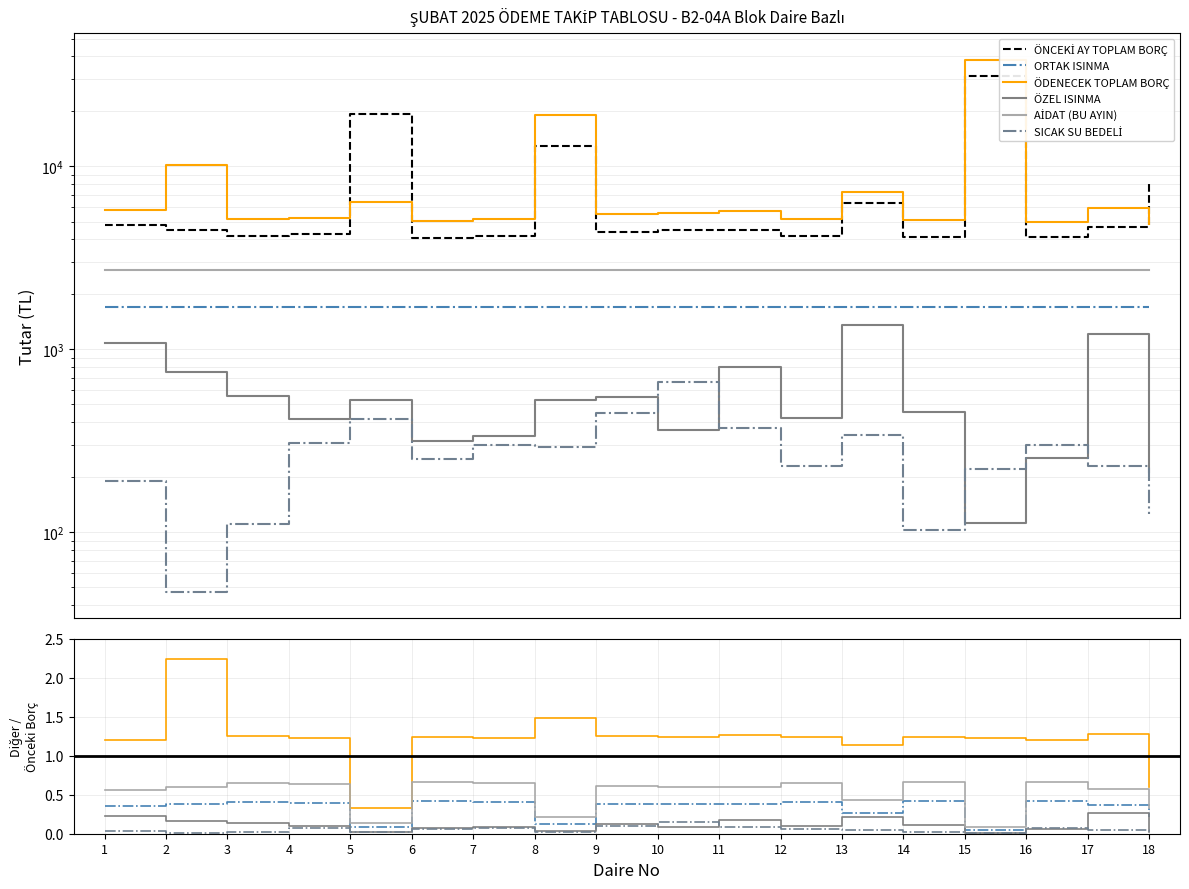

Which has a higher value, 1 or 2?

1